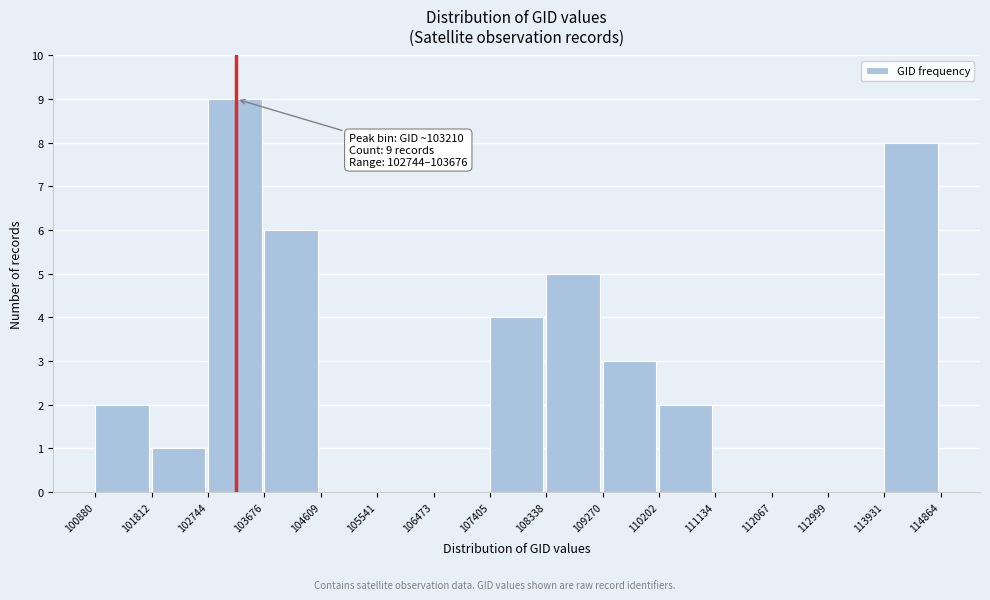

Over which range of the x-axis is the bar tallest?

102744 to 103676